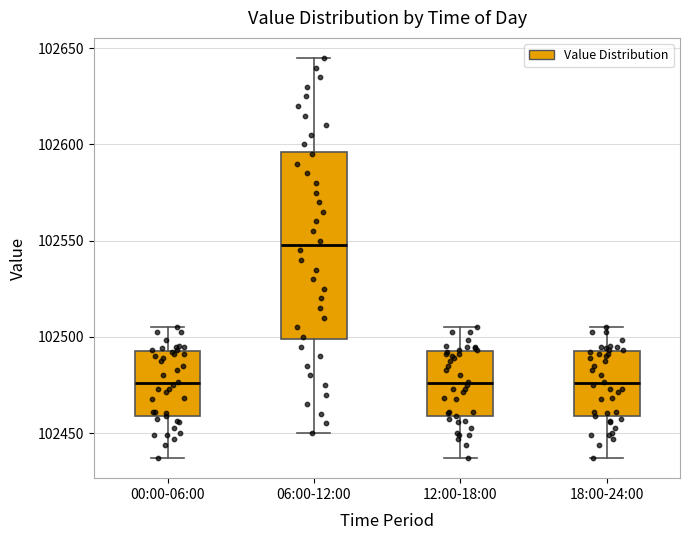

Comparing the boxes themselves (not the whiskers), which one is the tallest?

06:00-12:00